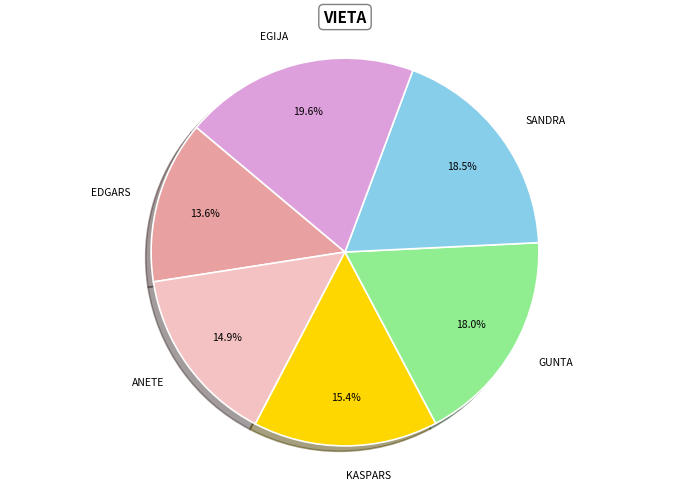

To the nearest percent, what is the difference between the largest and smallest slice percentages?

6%